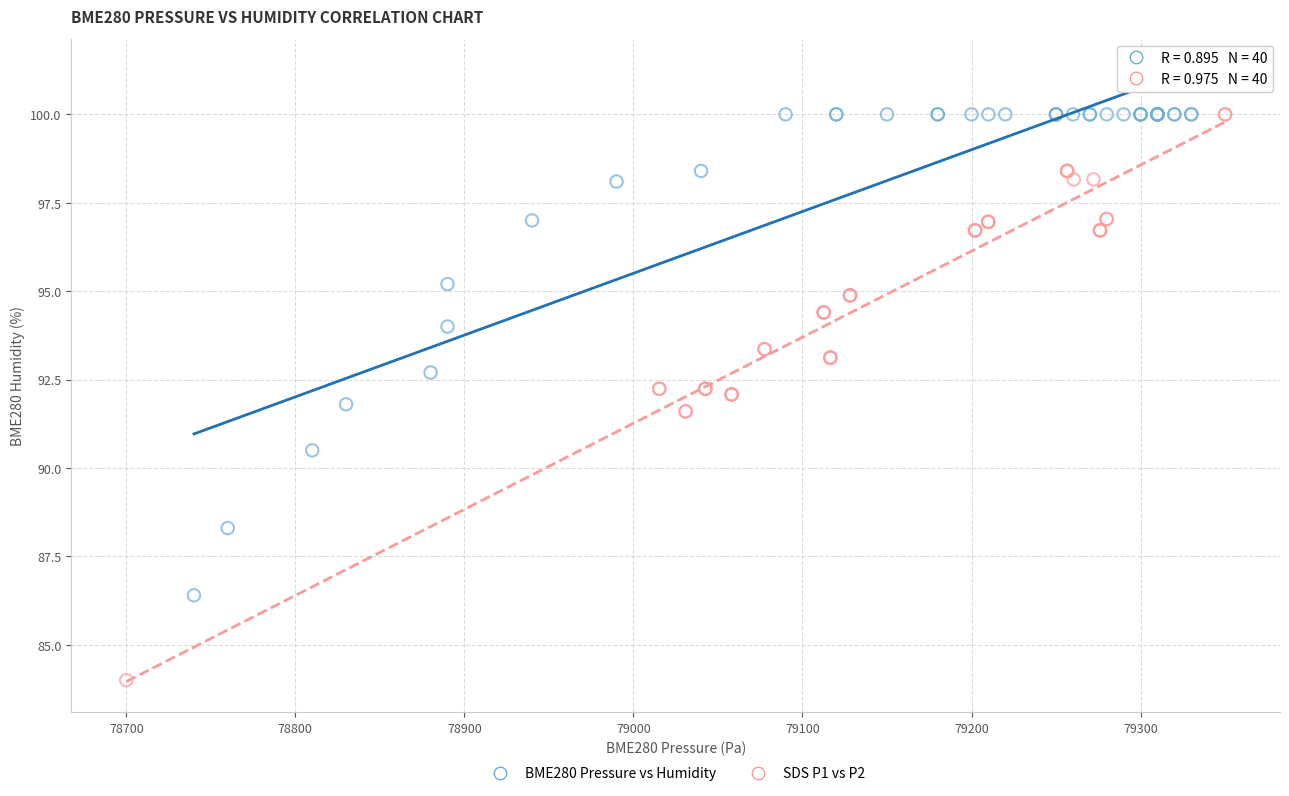

Which series contains the lowest Y value?

SDS P1 vs P2